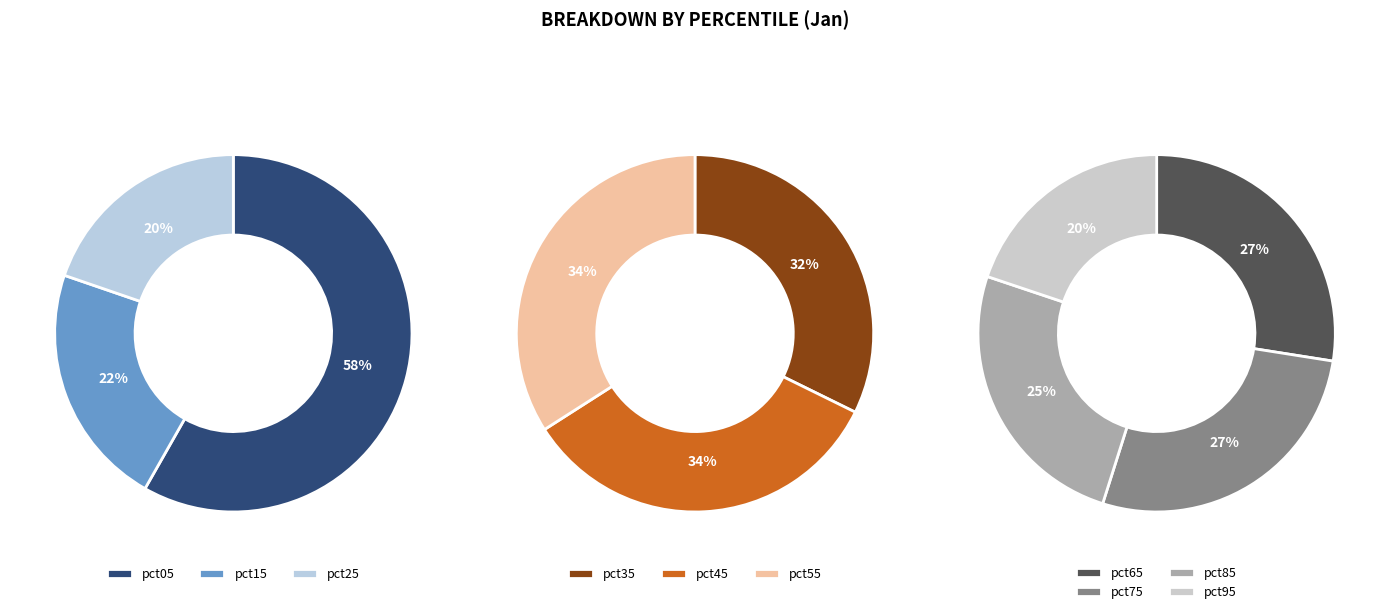

Does pct05 represent more than half of the total?

No